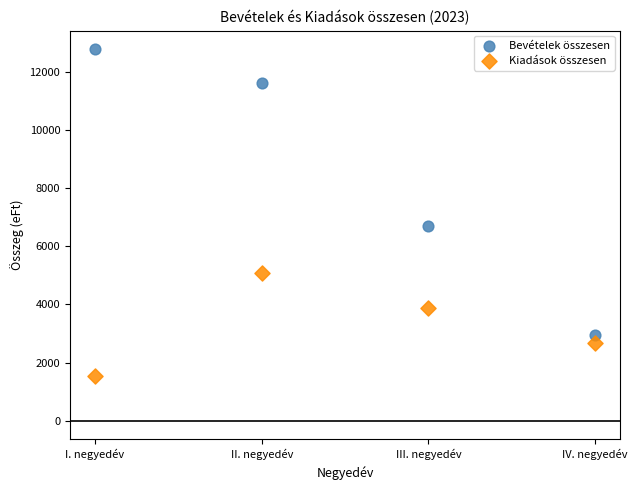

Which series reaches the maximum Y coordinate?

Bevételek összesen